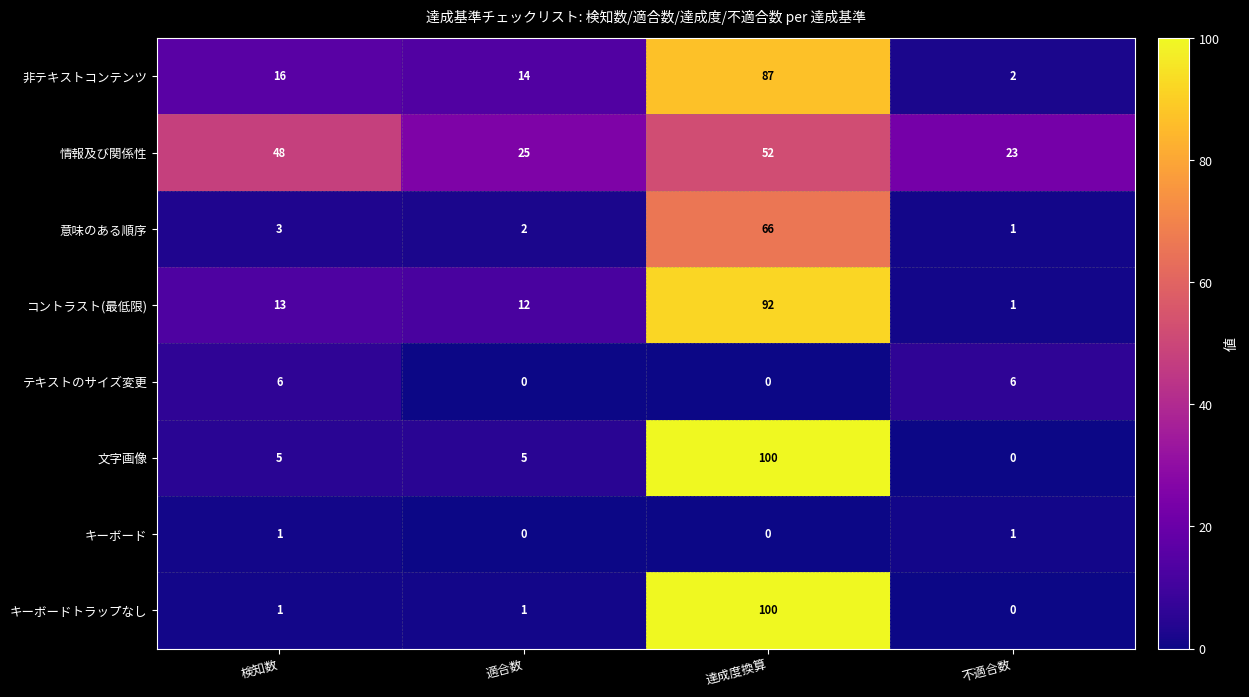

What is the difference between the second highest and minimum values in the コントラスト(最低限) series?

12